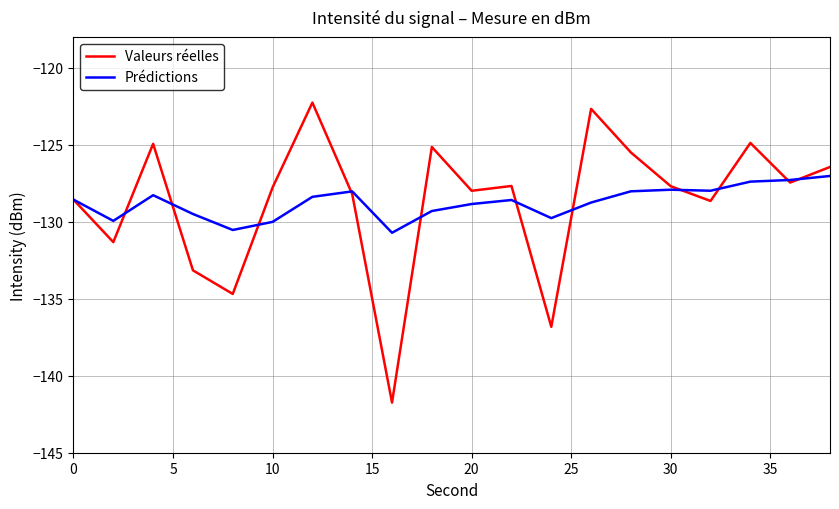

Which series has the widest spread of values?

Valeurs réelles